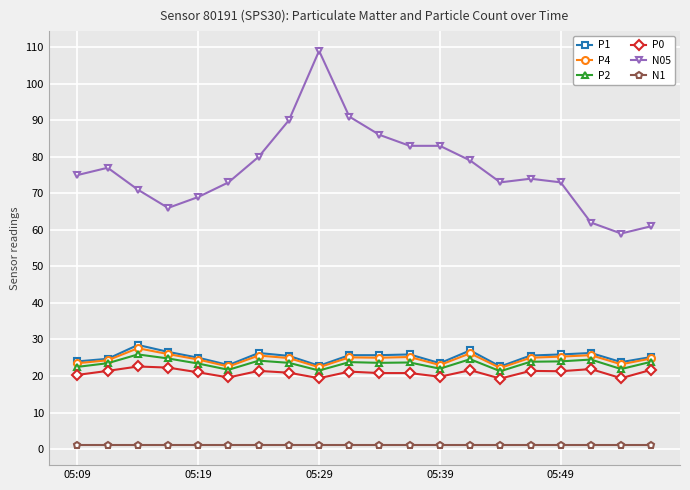

True or false: N05 has more than 1 points higher than both neighbors.

True